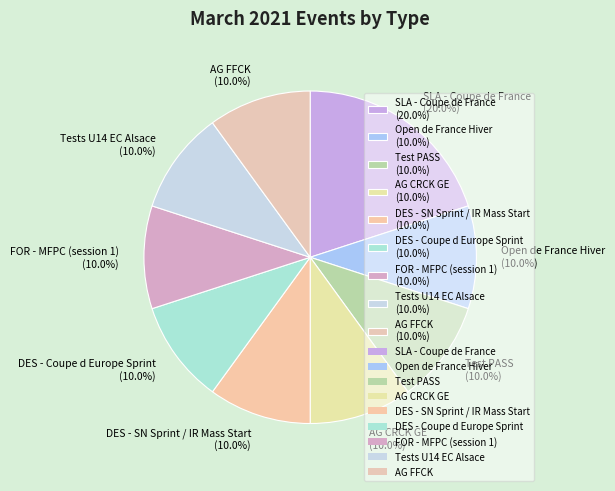

What is the largest slice in the pie chart?

SLA - Coupe de France